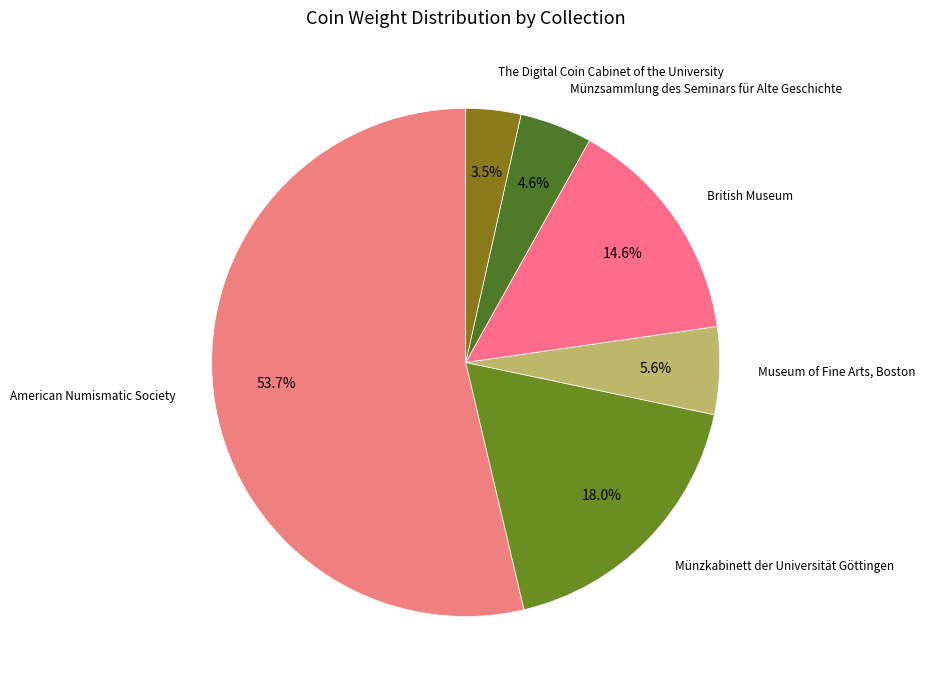

Does The Digital Coin Cabinet of the University represent more than half of the total?

No